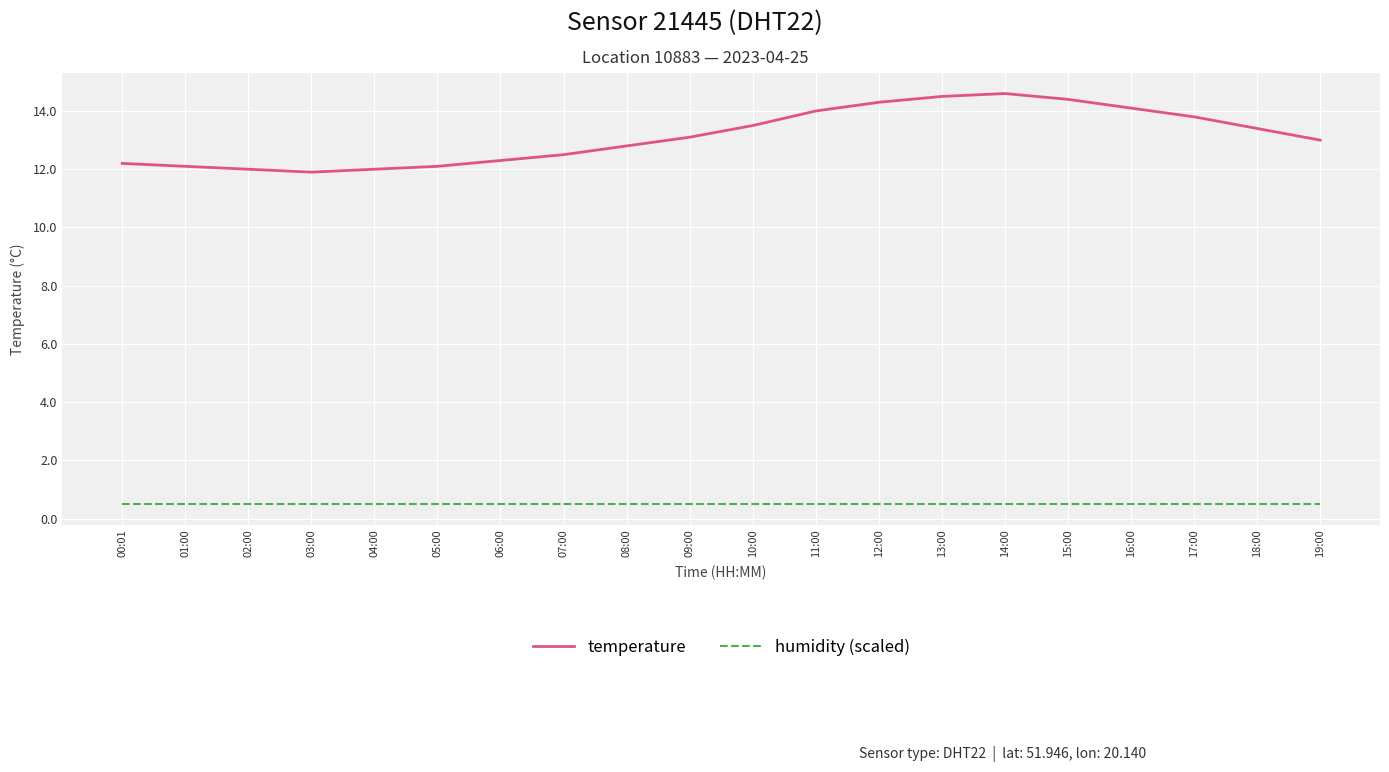

At how many categories does at least one series exceed 11?

20